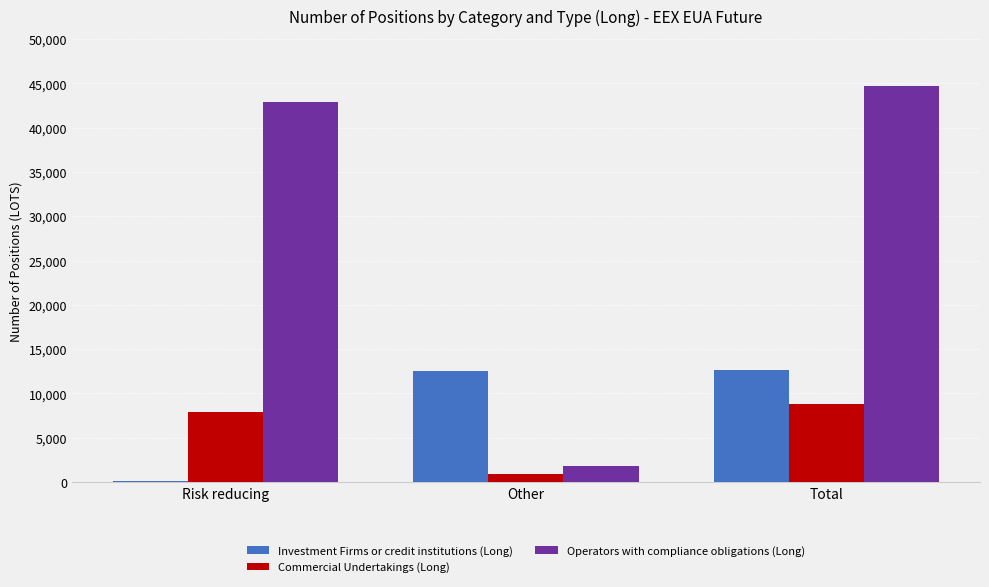

Which series has the widest spread of values?

Operators with compliance obligations (Long)